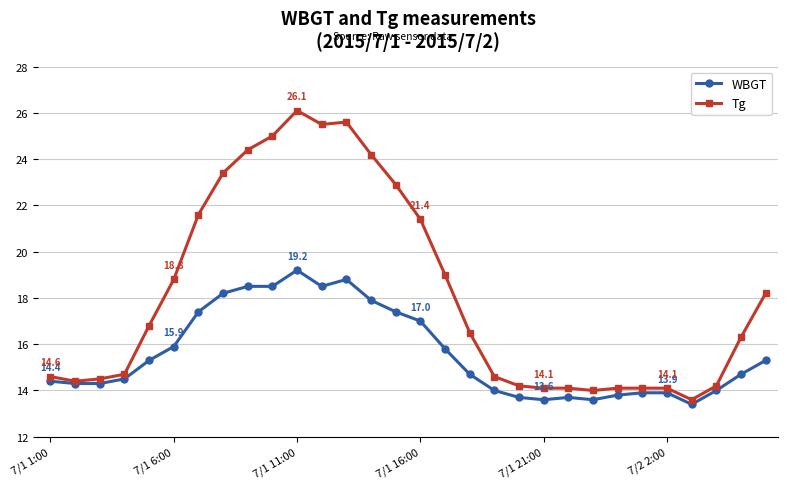

What is the minimum value for Tg?

13.6